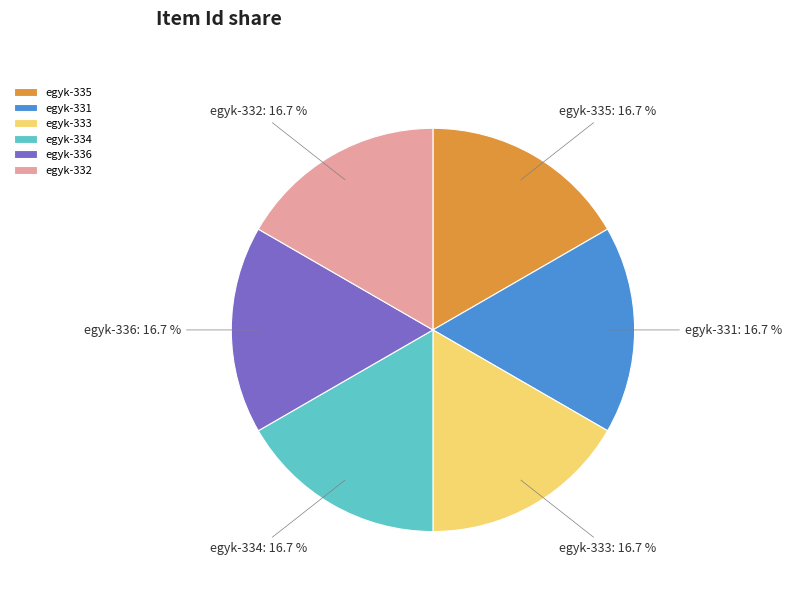

How much of the chart is everything except egyk-335?

83.3%